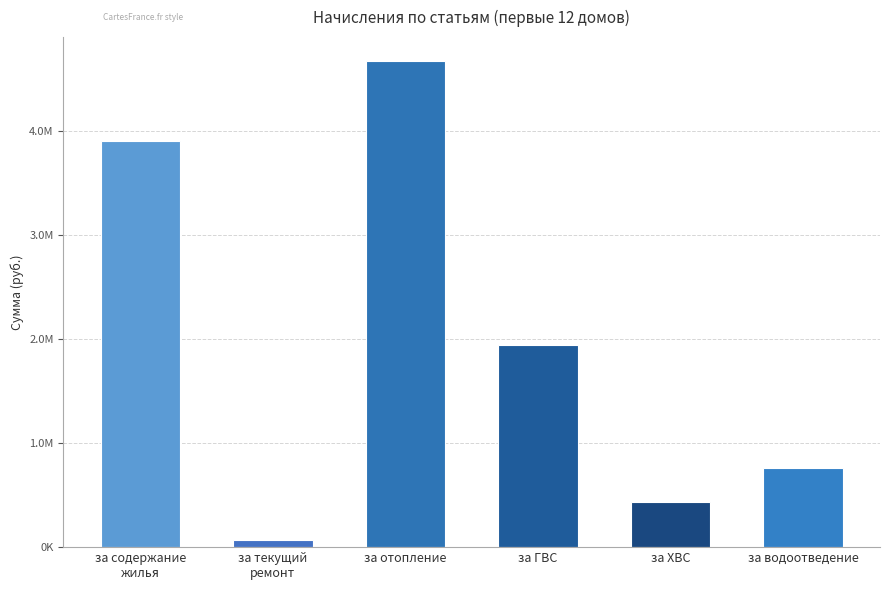

What is the ratio of the value at за отопление to the value at за текущий
ремонт?

67.8